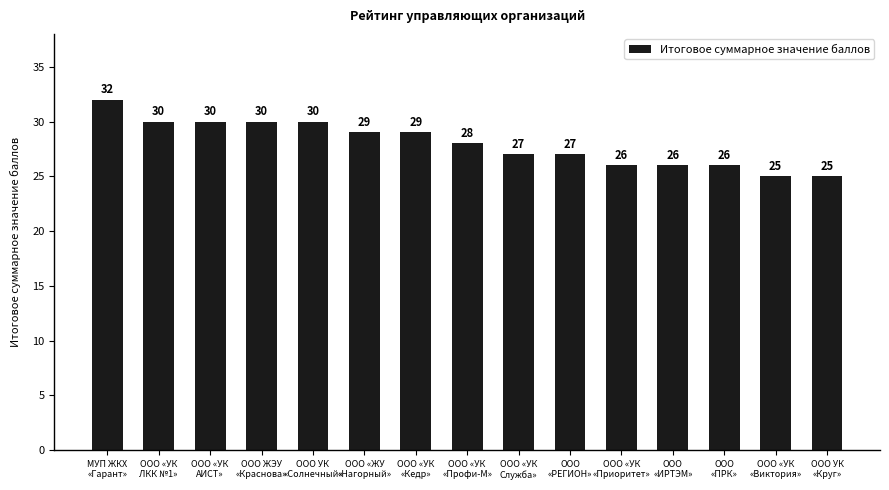

Is it true that the value at ООО «УК
«Кедр» is 29?

True